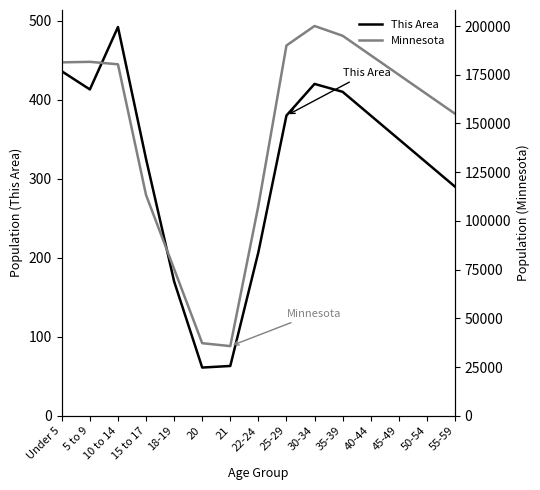

At which category does This Area reach its first local peak?

10 to 14